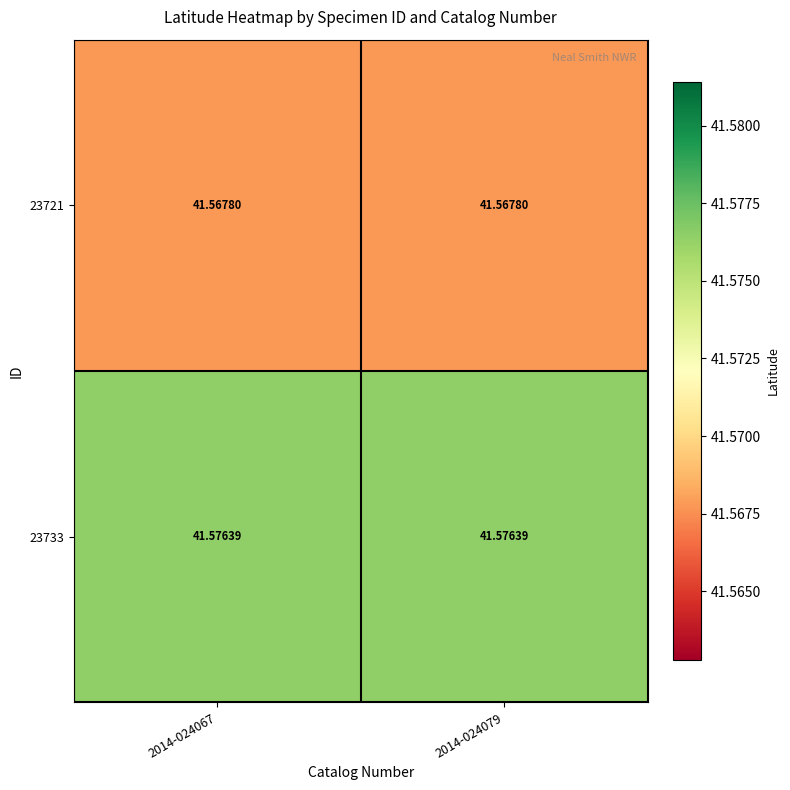

Is the value of 23721 at 2014-024079 greater than the value of 23733 at 2014-024079?

No